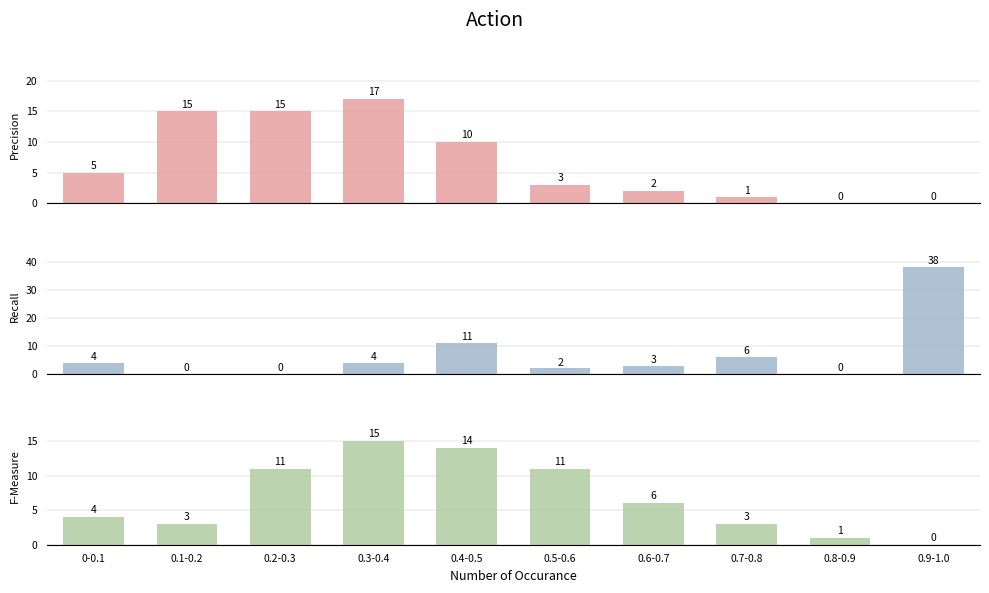

How many data points in F-Measure are above 6?

4